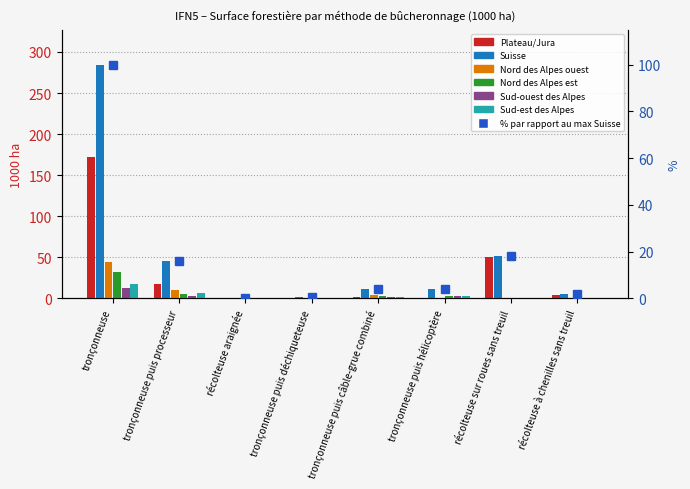

What is the difference between the second highest and second lowest values in the Sud-ouest des Alpes series?

2.8